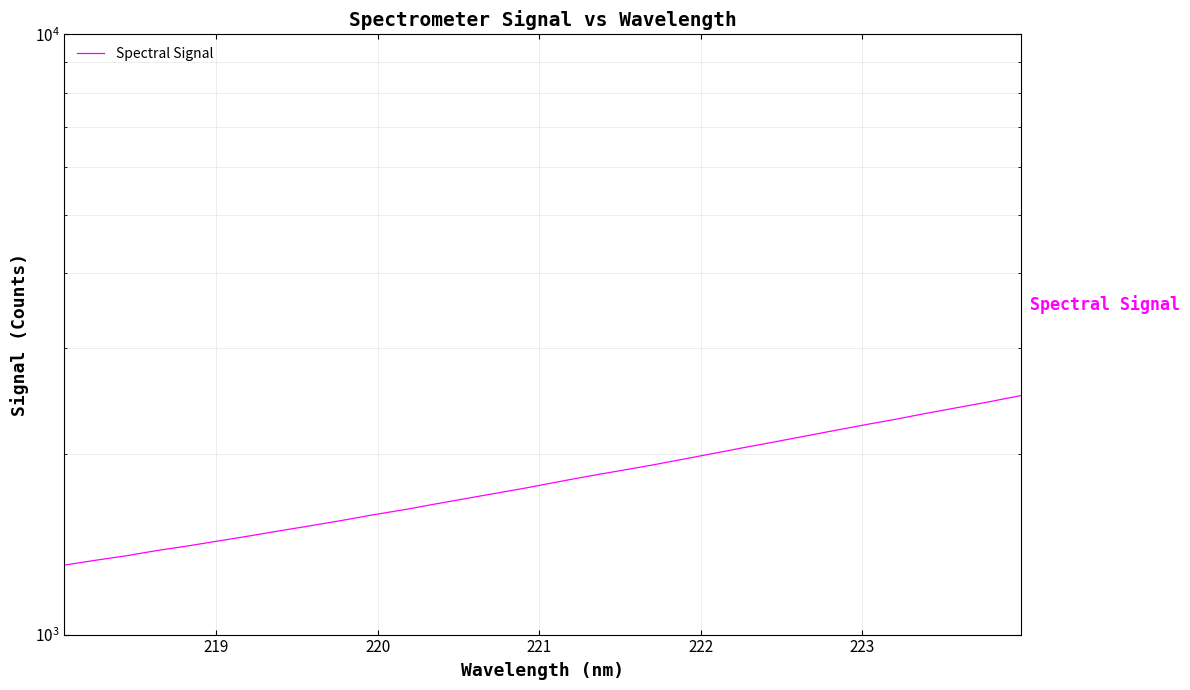

The value at 21 is 3551.4. True or false?

False